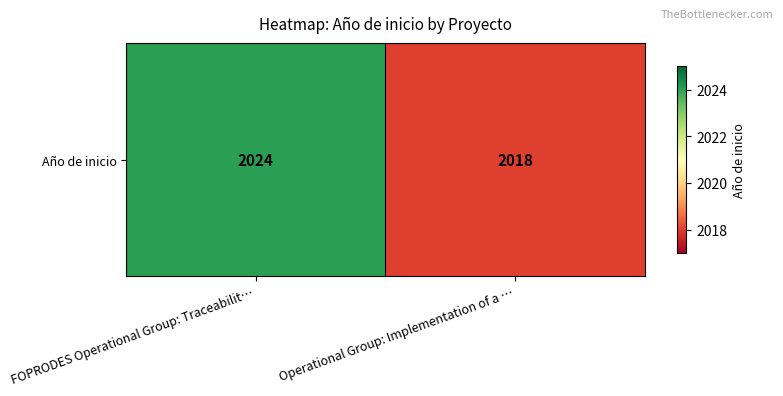

Reading right to left, list all the values displayed in this chart.

Operational Group: Implementation of a …=2018	FOPRODES Operational Group: Traceabilit…=2024